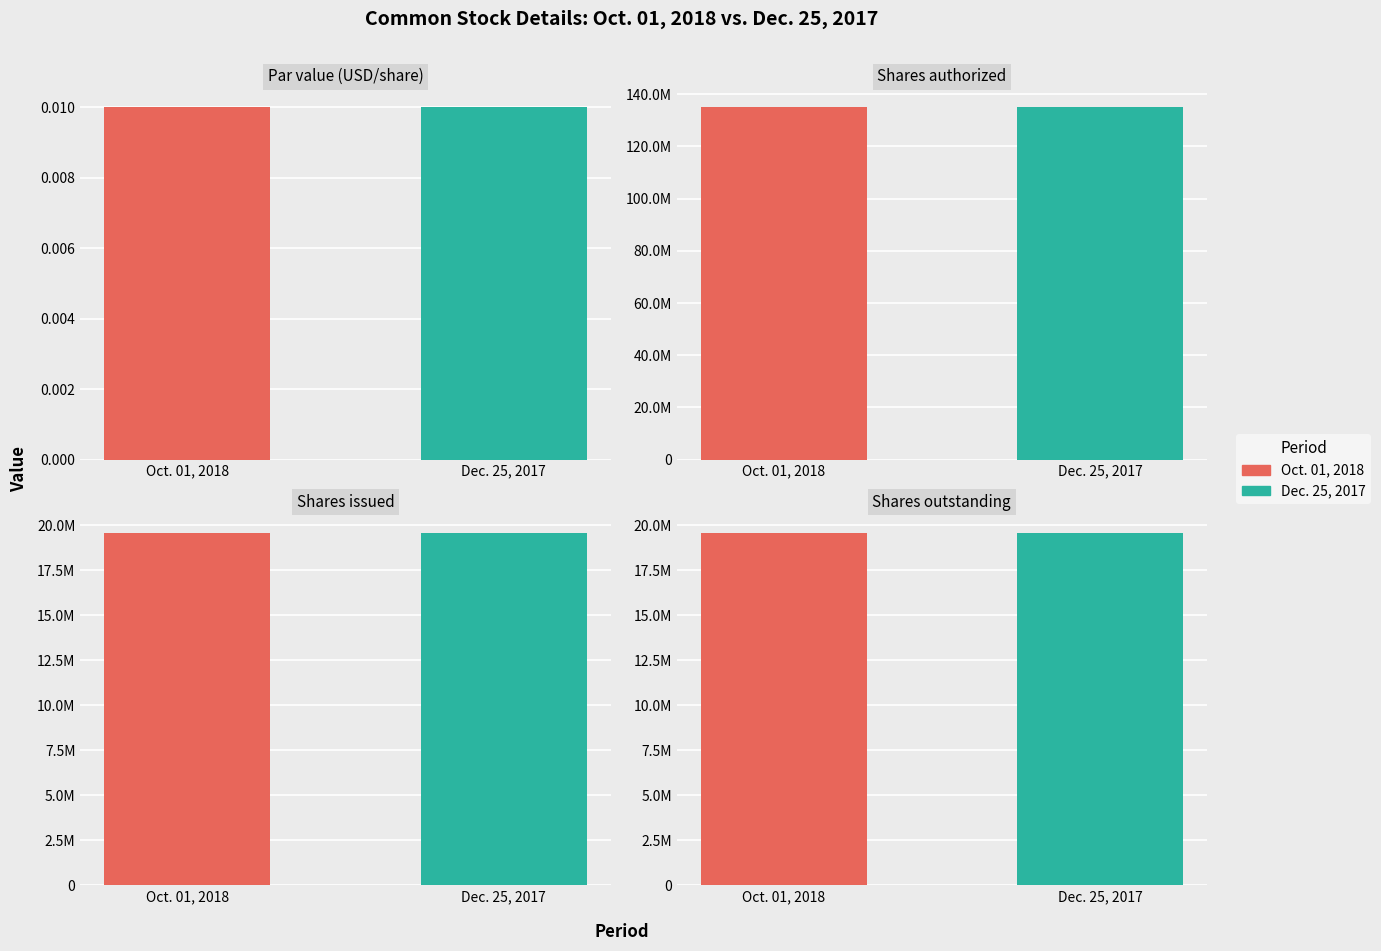

Which category has the highest value across all series?

Shares
authorized